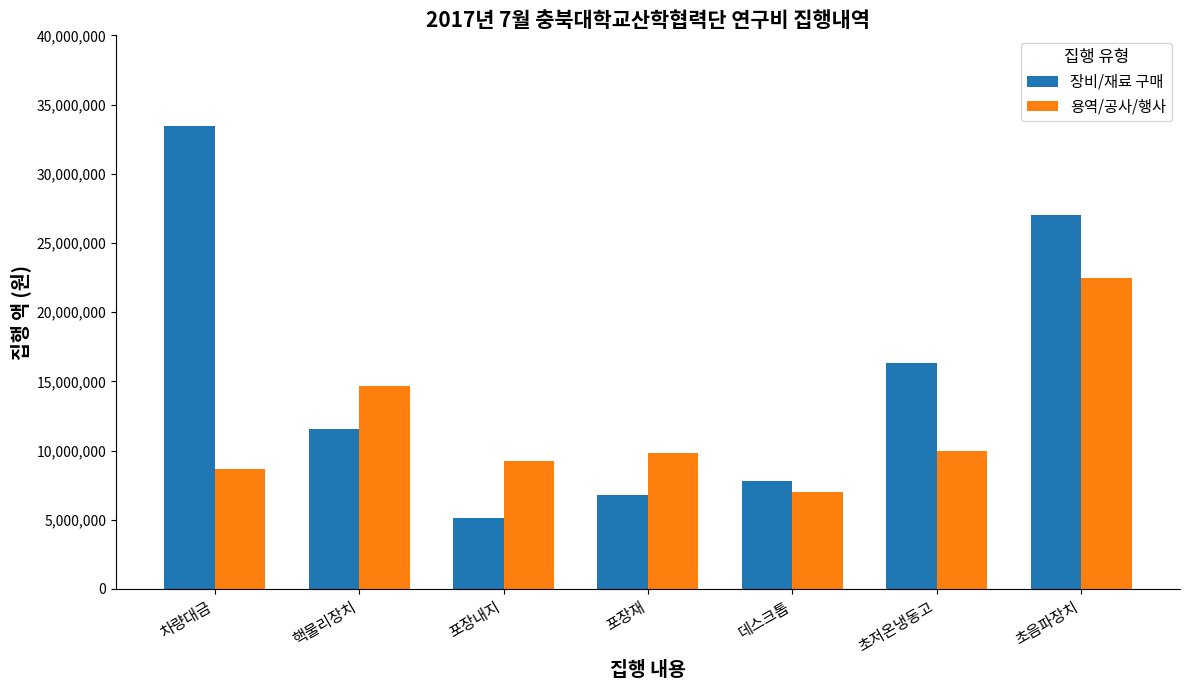

Which series has the largest total across all categories?

장비/재료 구매